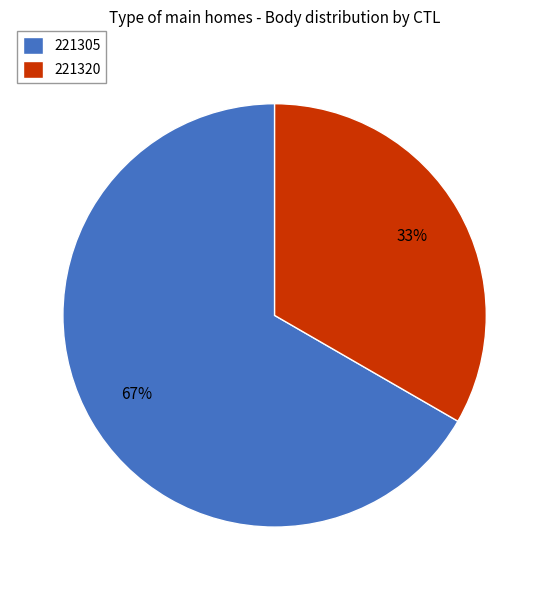

Which slice is the smallest?

221320